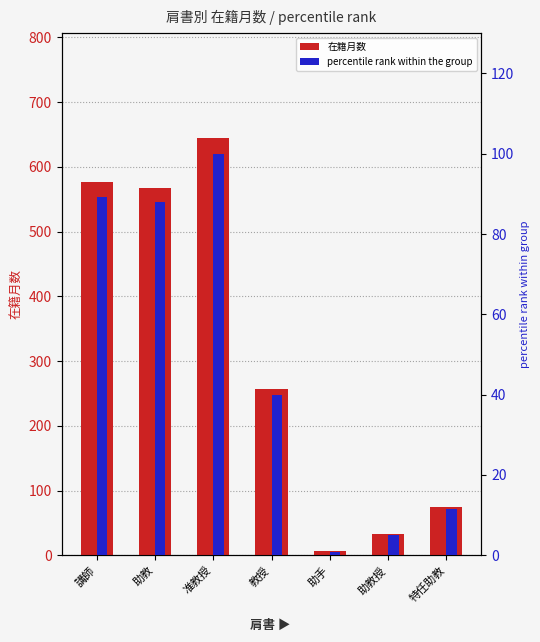

How many bars are there in total?

14